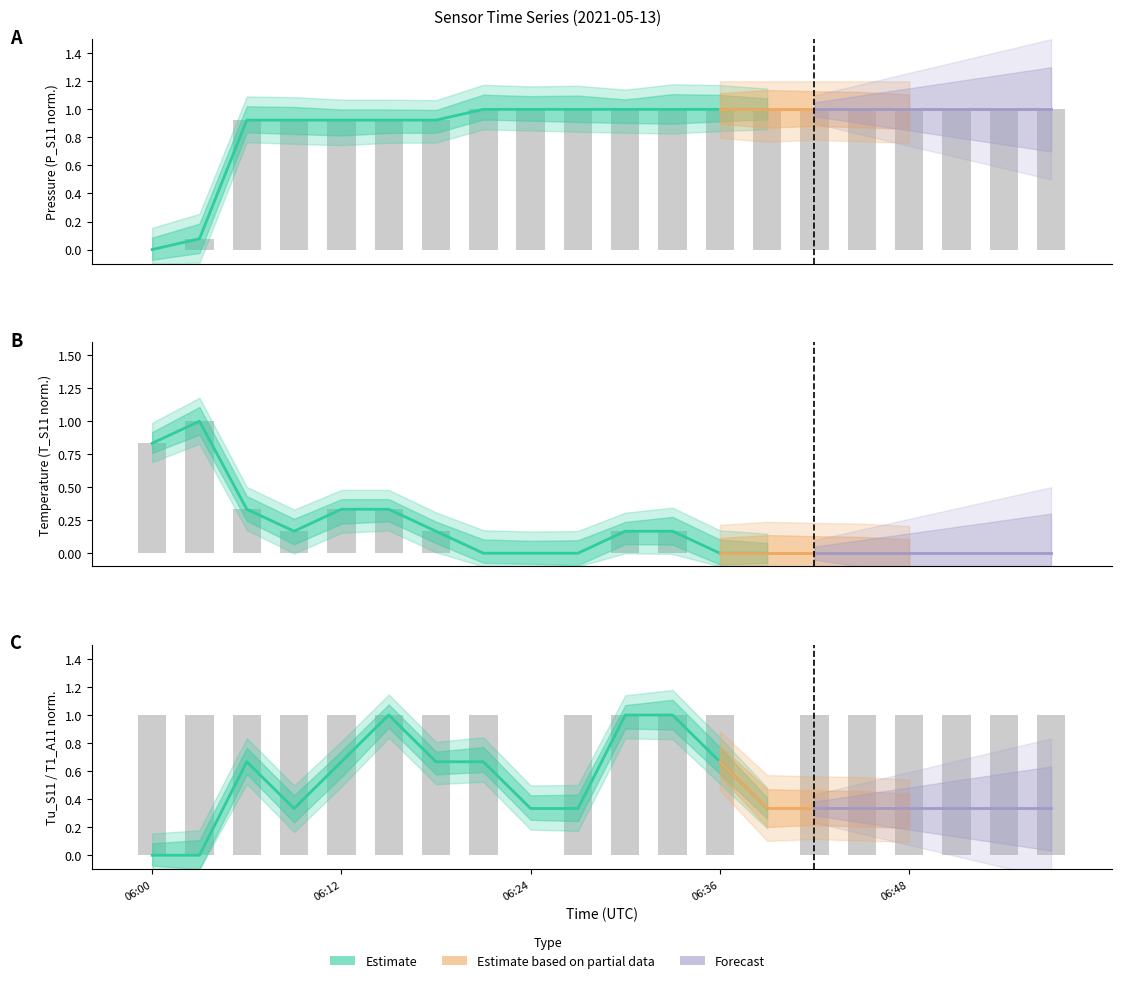

What is the average value of the T_S11 series?

0.2